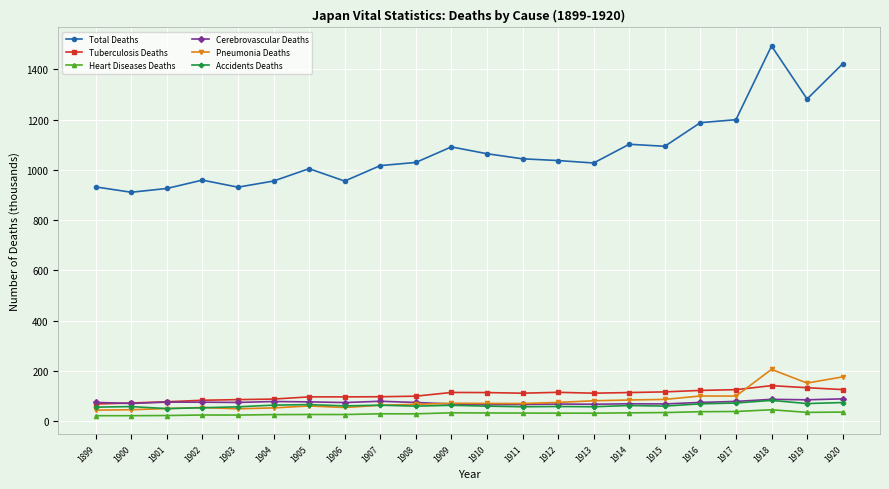

What is the average value of the Heart Diseases Deaths series?

30.0